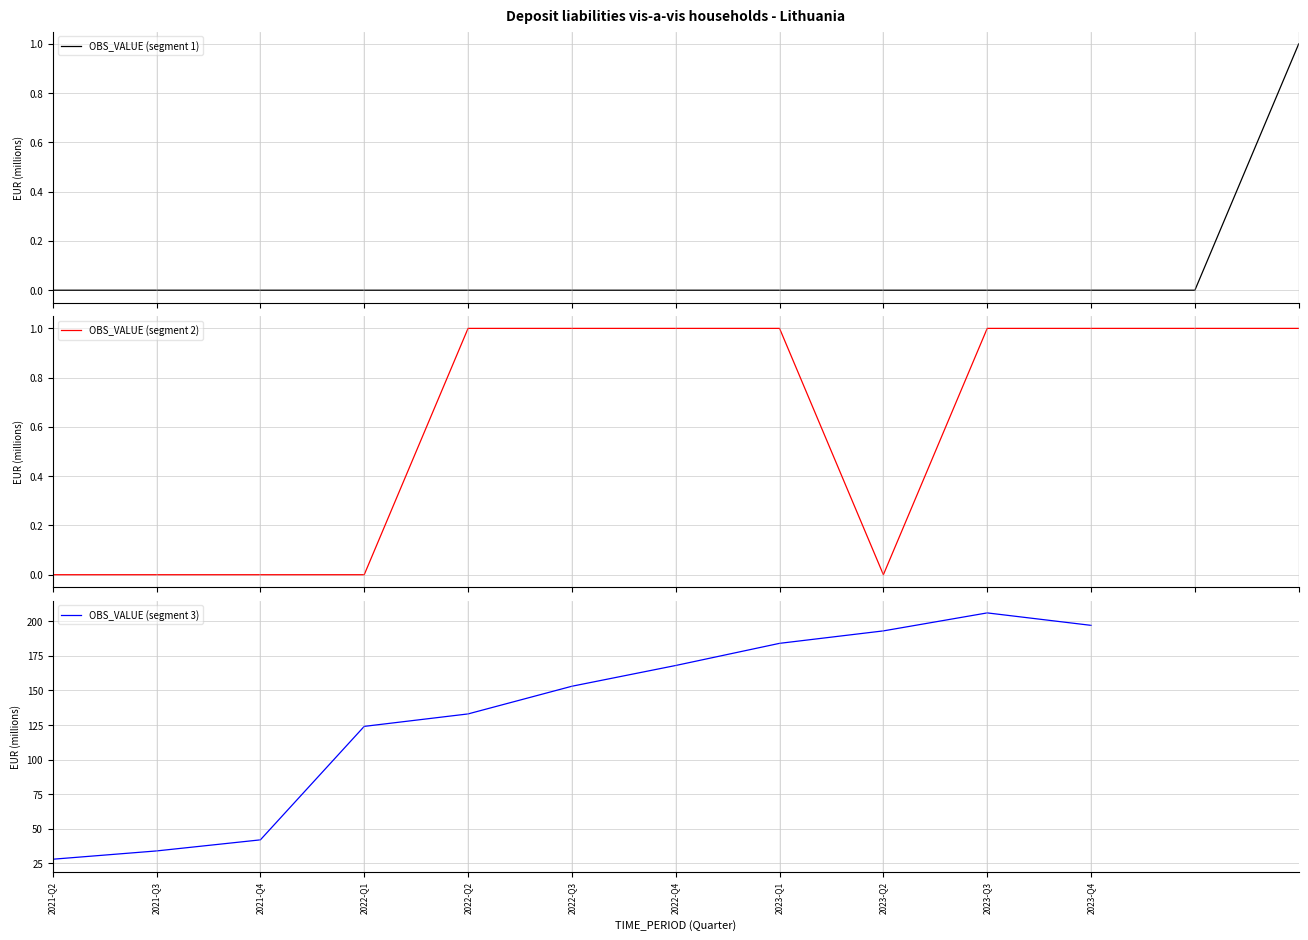

Rank the categories by OBS_VALUE (segment 3) value from lowest to highest.

2021-Q2, 2021-Q3, 2021-Q4, 2022-Q1, 2022-Q2, 2022-Q3, 2022-Q4, 2023-Q1, 2023-Q2, 2023-Q4, 2023-Q3